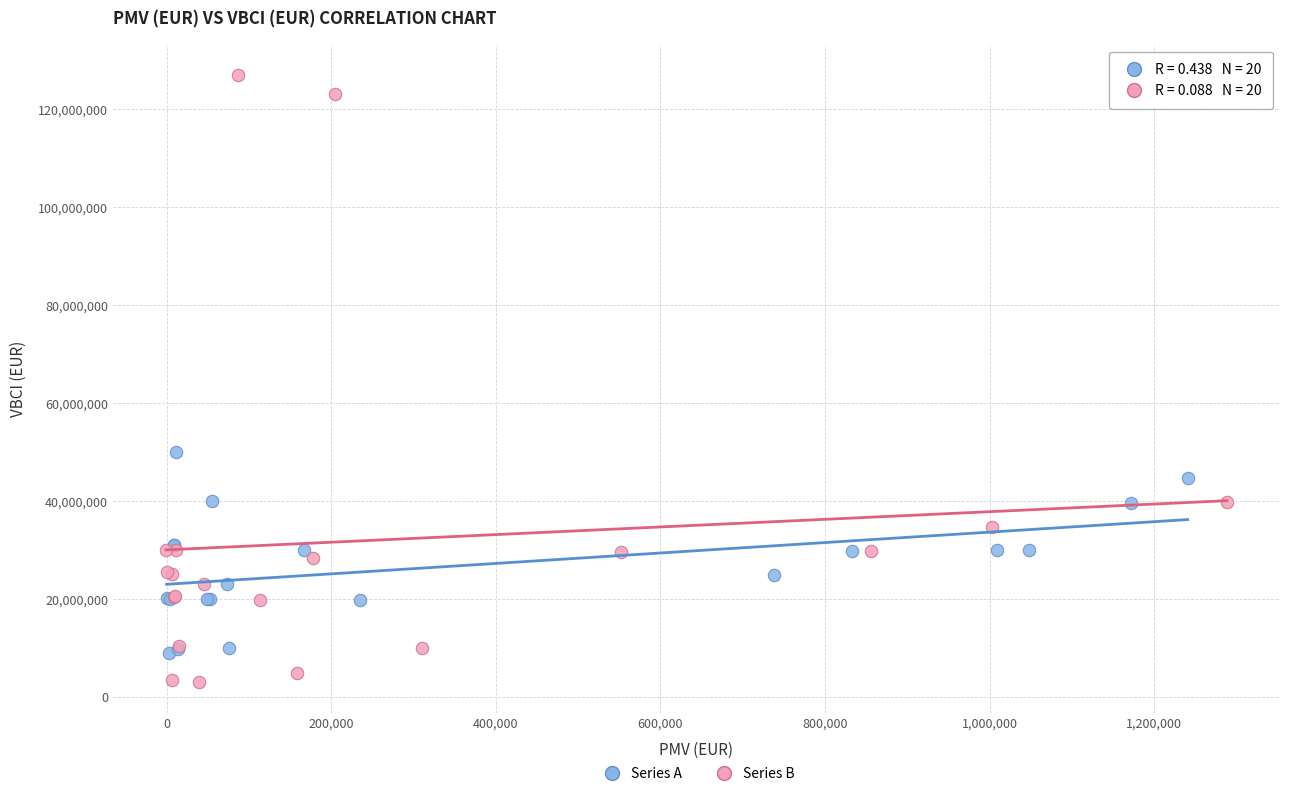

What are all the series names shown in the legend?

Series A, Series B